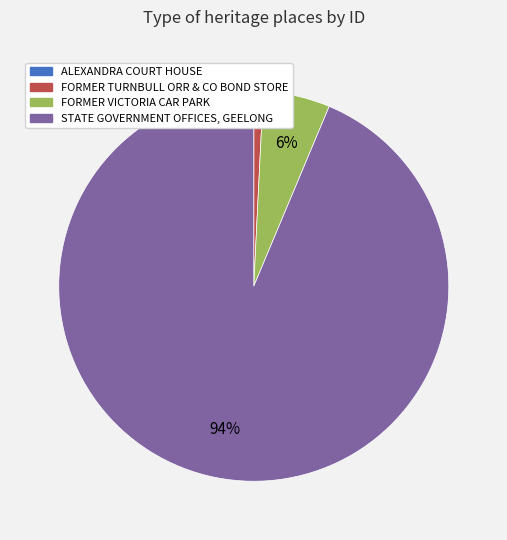

Which slice represents more than half of the pie?

STATE GOVERNMENT OFFICES, GEELONG